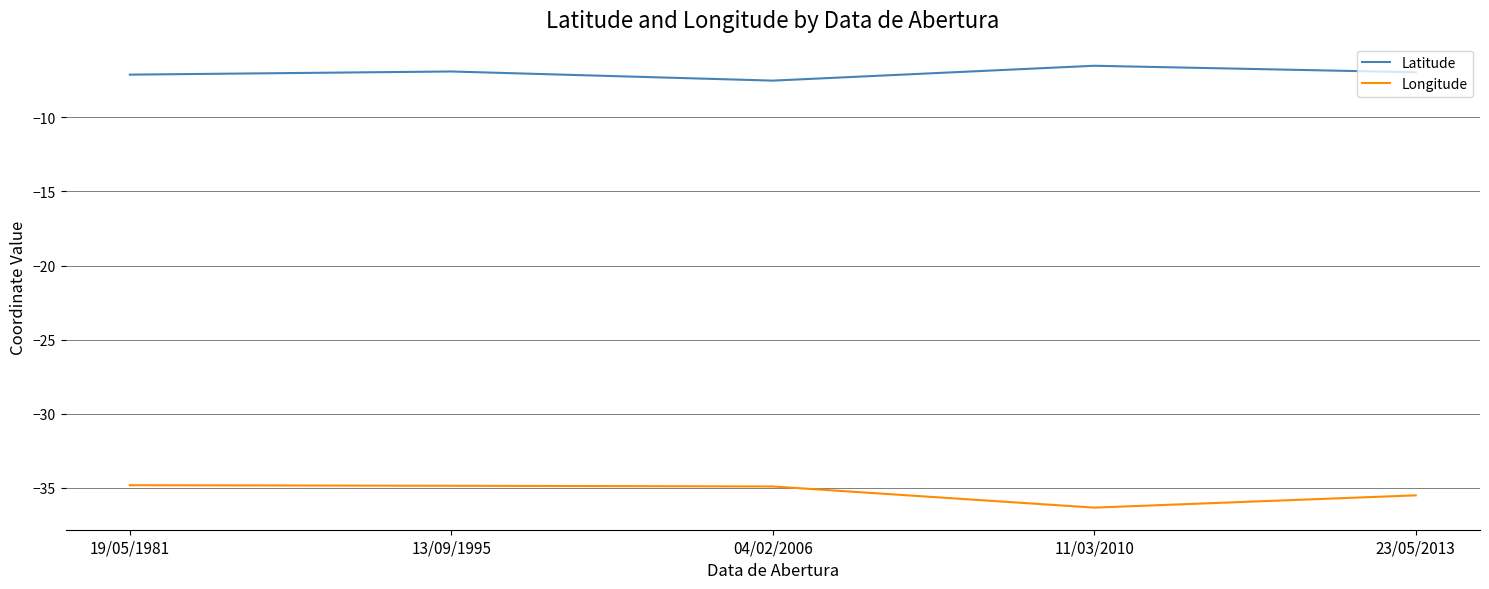

What is the difference between the maximum and minimum values in the Longitude series?

1.5